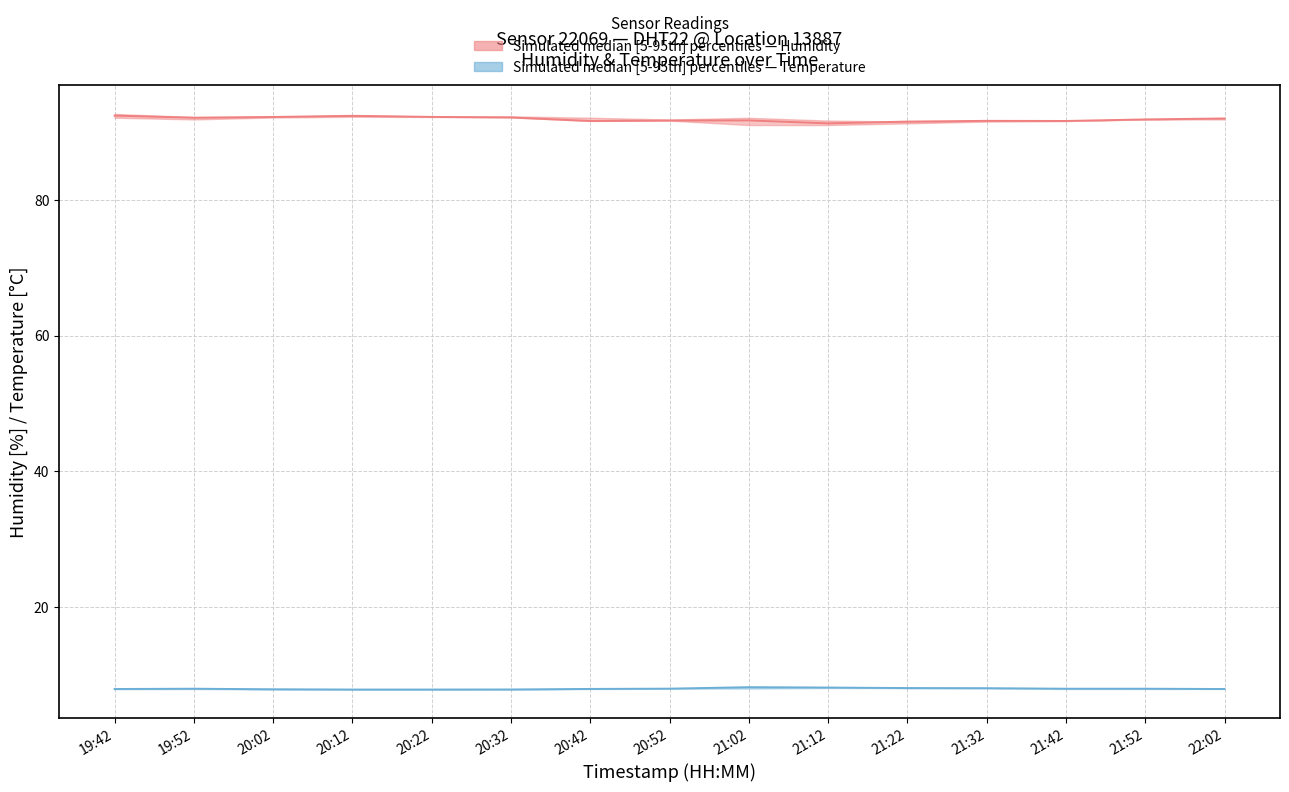

True or false: Humidity median and Temperature median cross at least once.

False